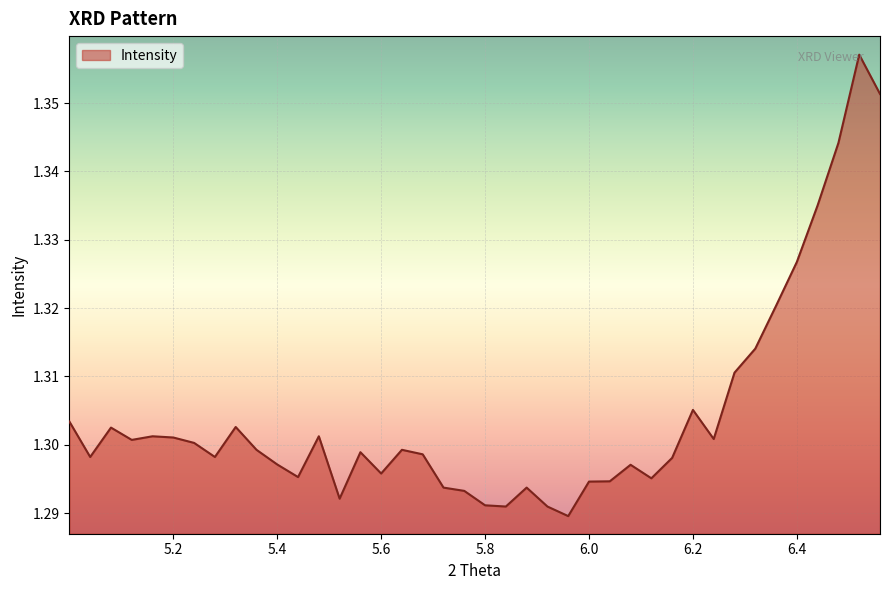

How many lines are shown in the chart?

1